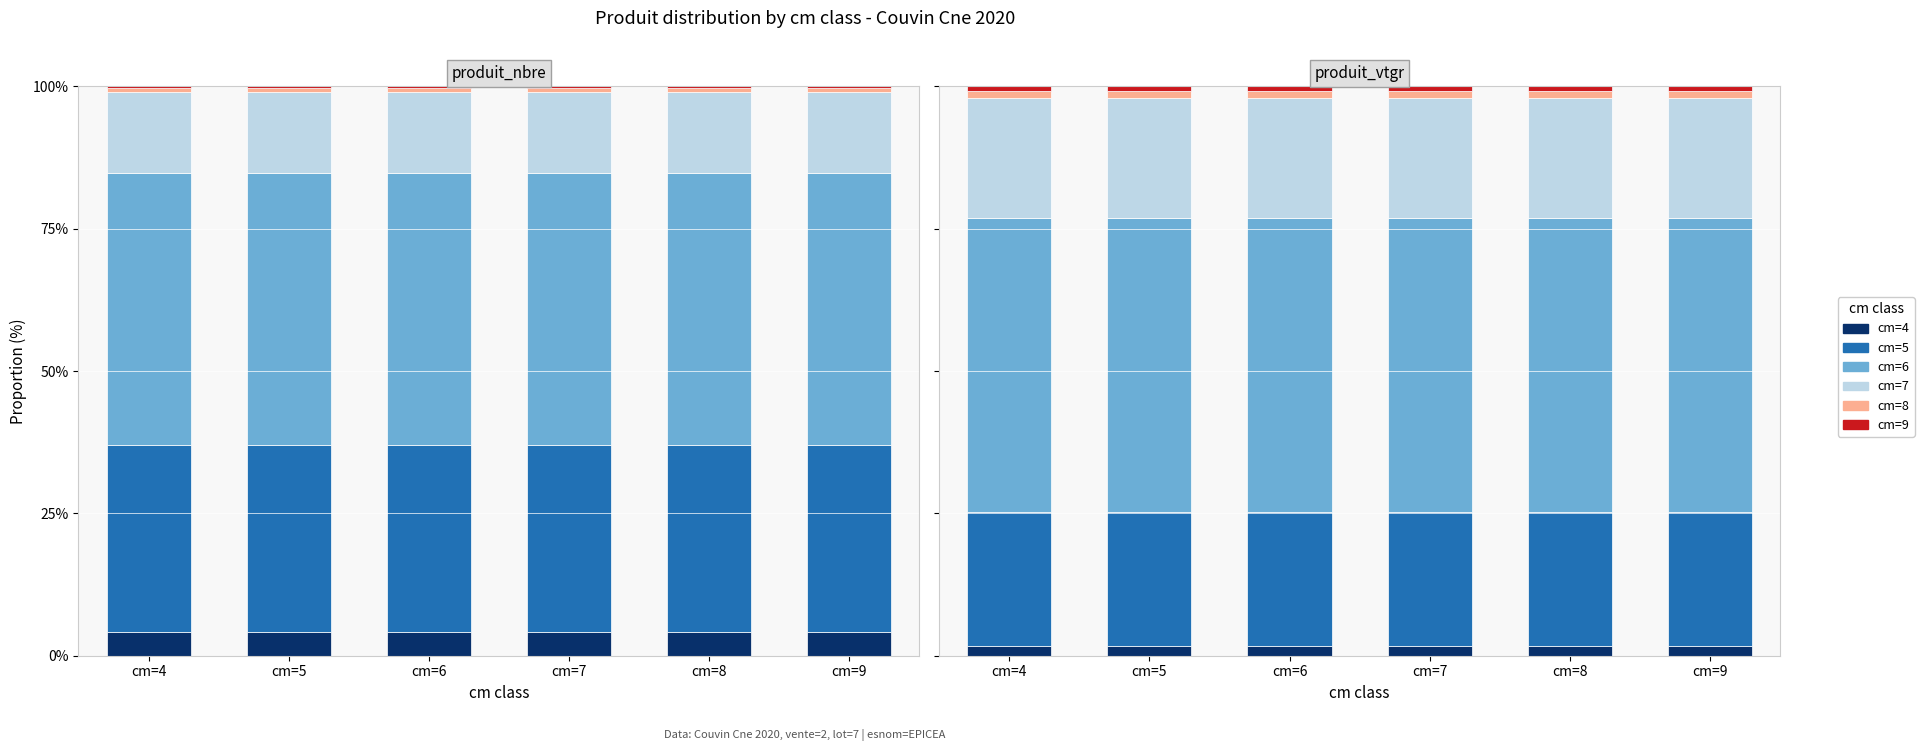

The value of cm=7 at cm=7 is 21.0. True or false?

True